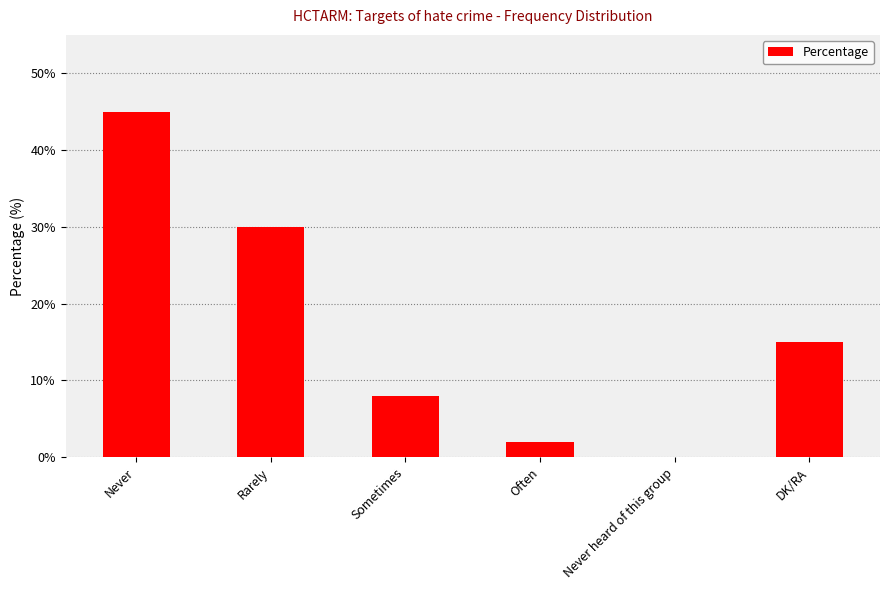

What is the change in value from Never to Rarely?

-15